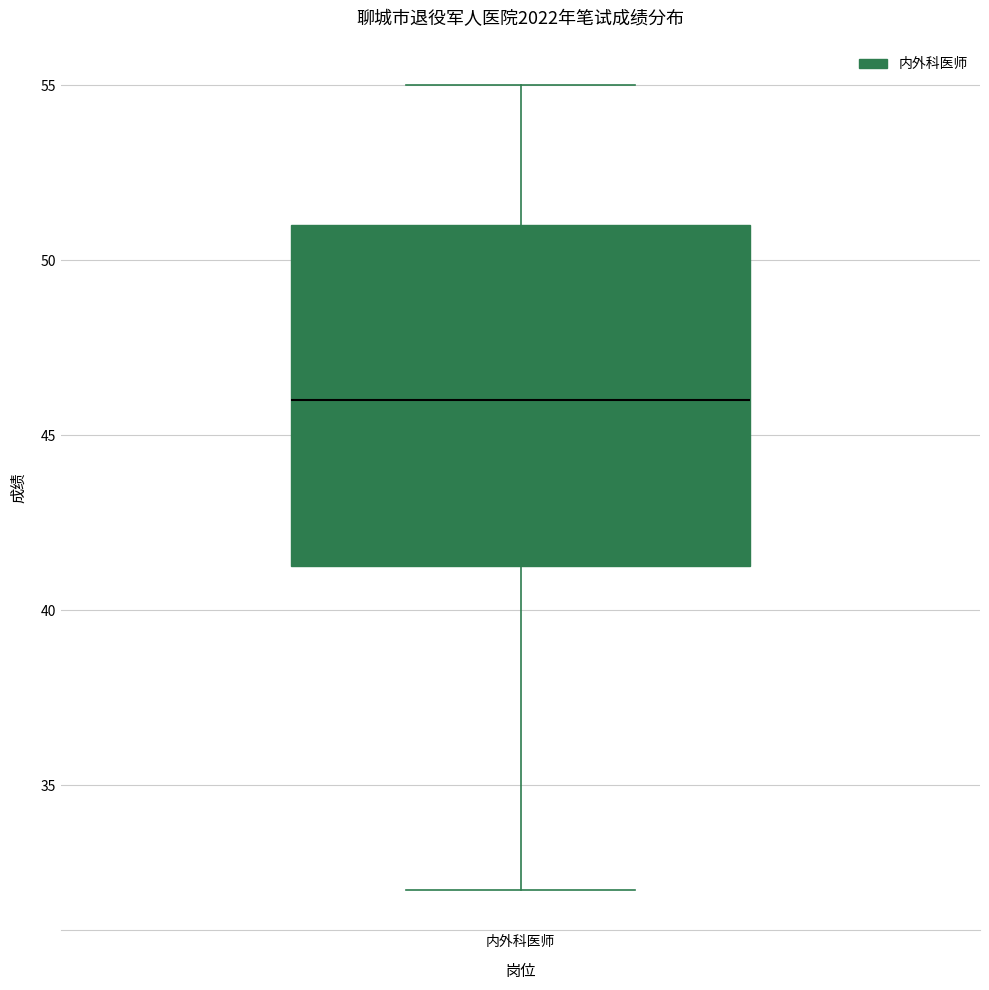

Where is the lower edge of the box for 内外科医师 on the y-axis? The values are not printed on the chart, so give them approximately, as read against the axis.

41.5